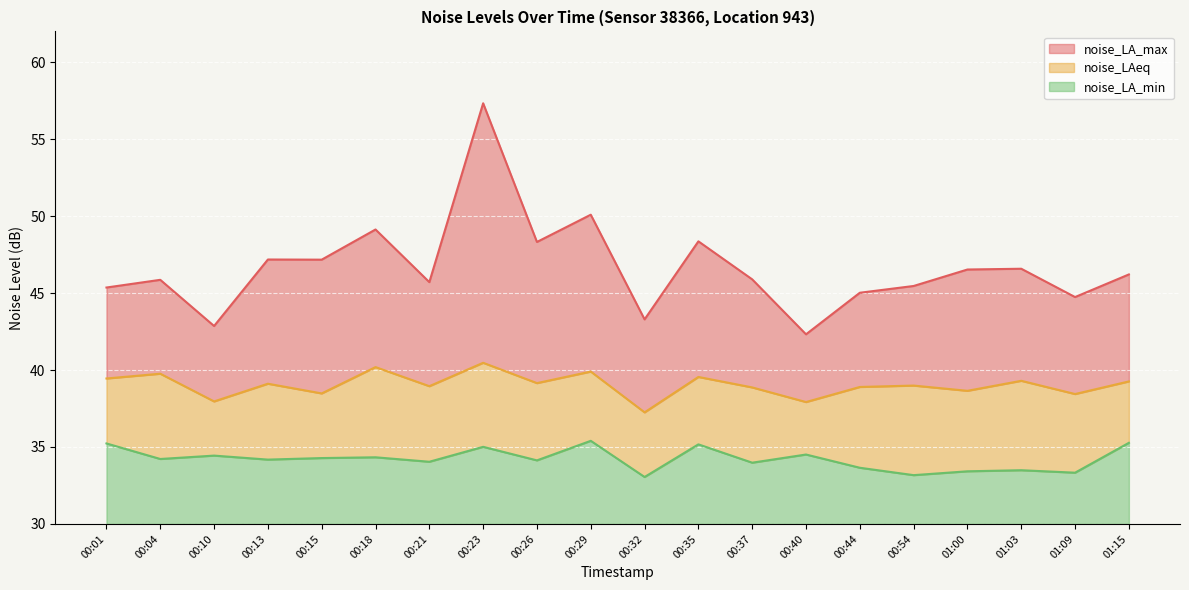

Where is noise_LA_max nearest to the value 49?

00:18